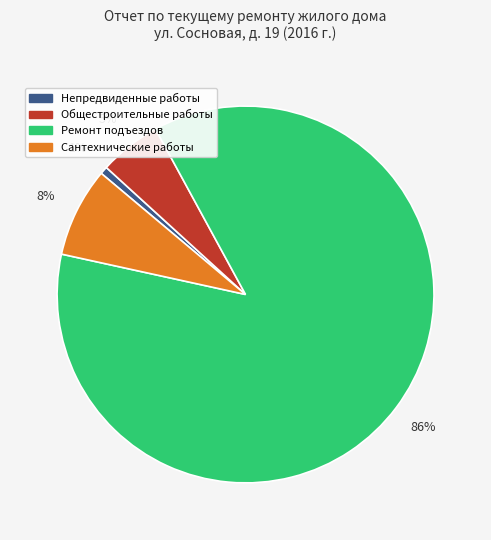

Between Ремонт подъездов and Сантехнические работы, which is larger?

Ремонт подъездов